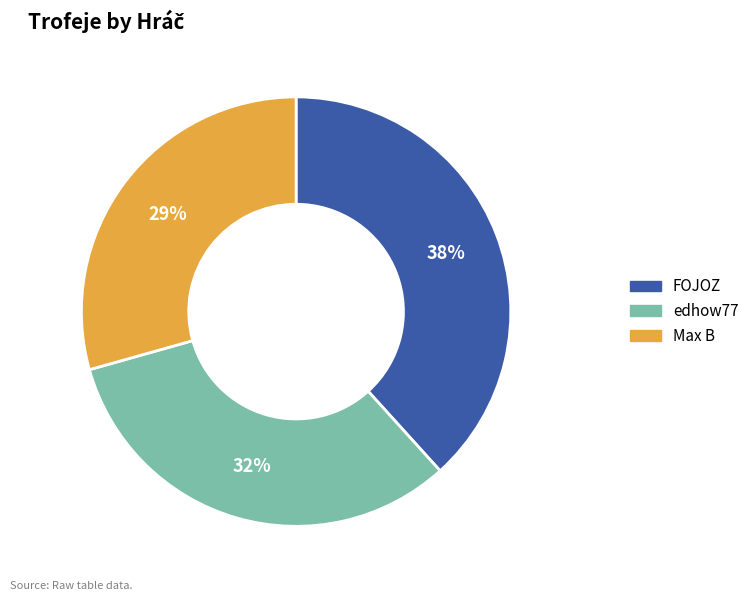

Is it true that Max B is 37% of the pie?

False